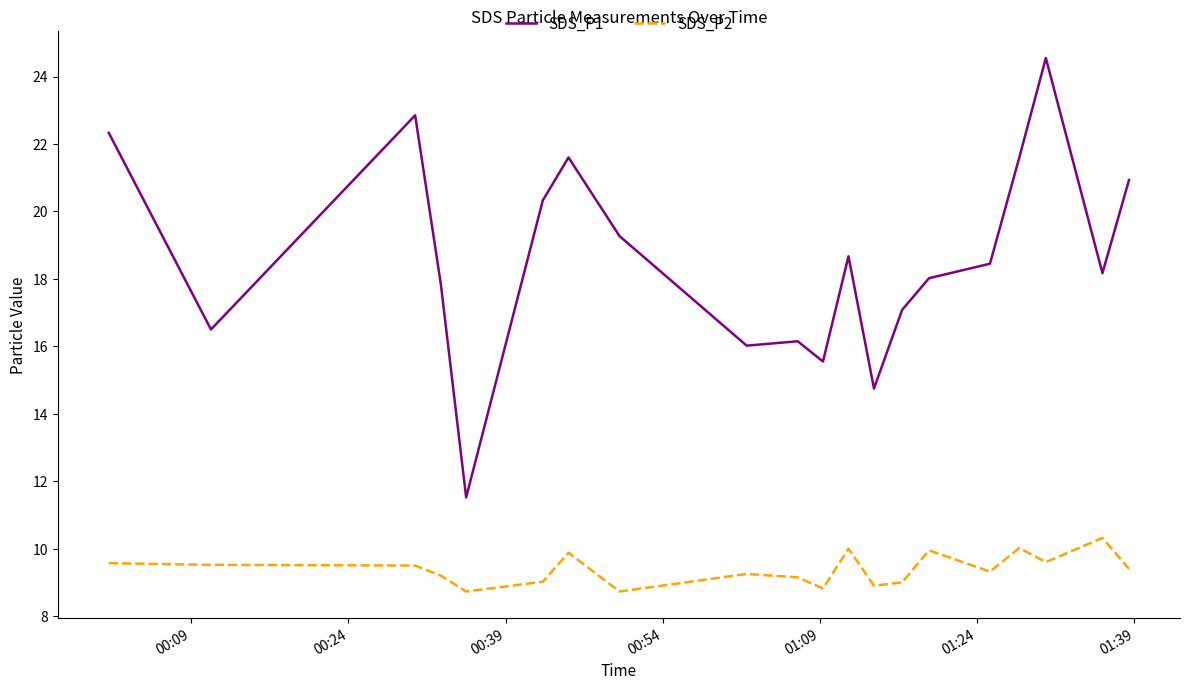

True or false: SDS_P1 and SDS_P2 intersect in this chart.

False